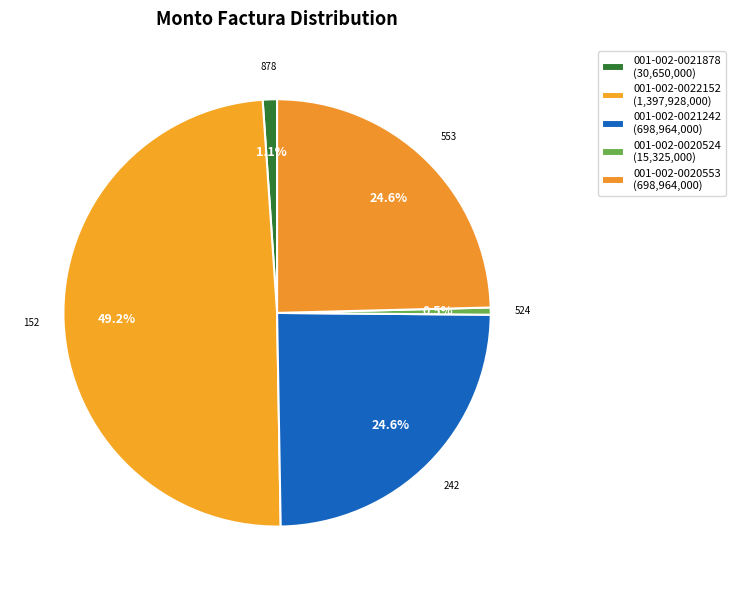

To the nearest percent, what is the difference between the largest and smallest slice percentages?

49%